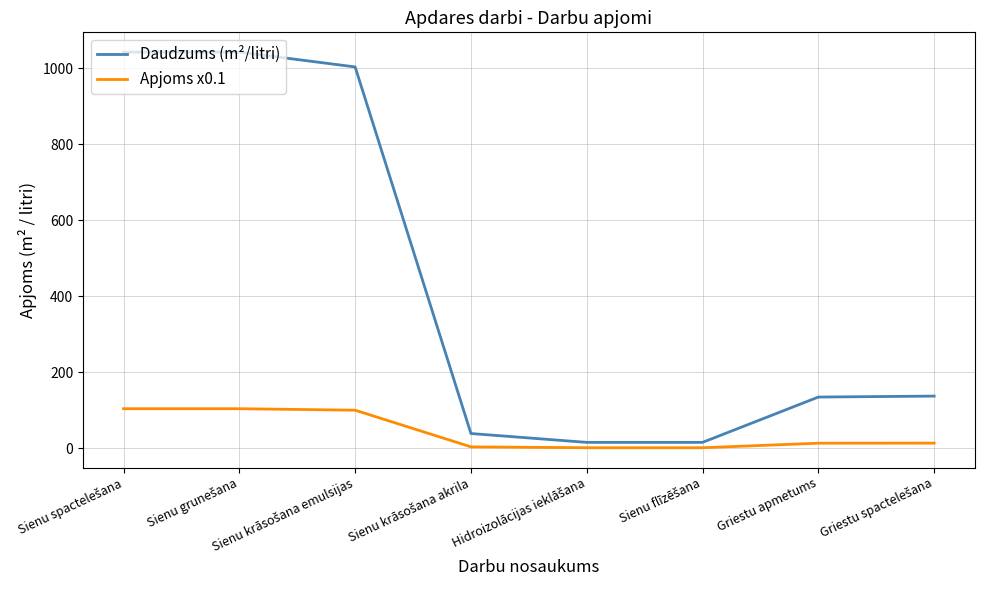

Which series has the widest spread of values?

Daudzums (m²/litri)